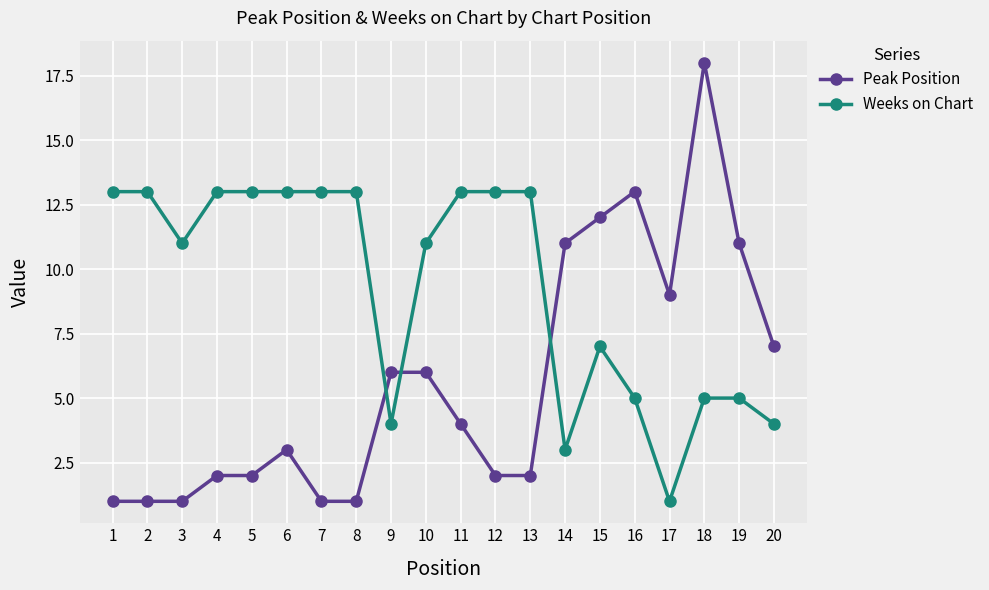

Rank the series by their maximum value, from lowest to highest.

Weeks on Chart, Peak Position